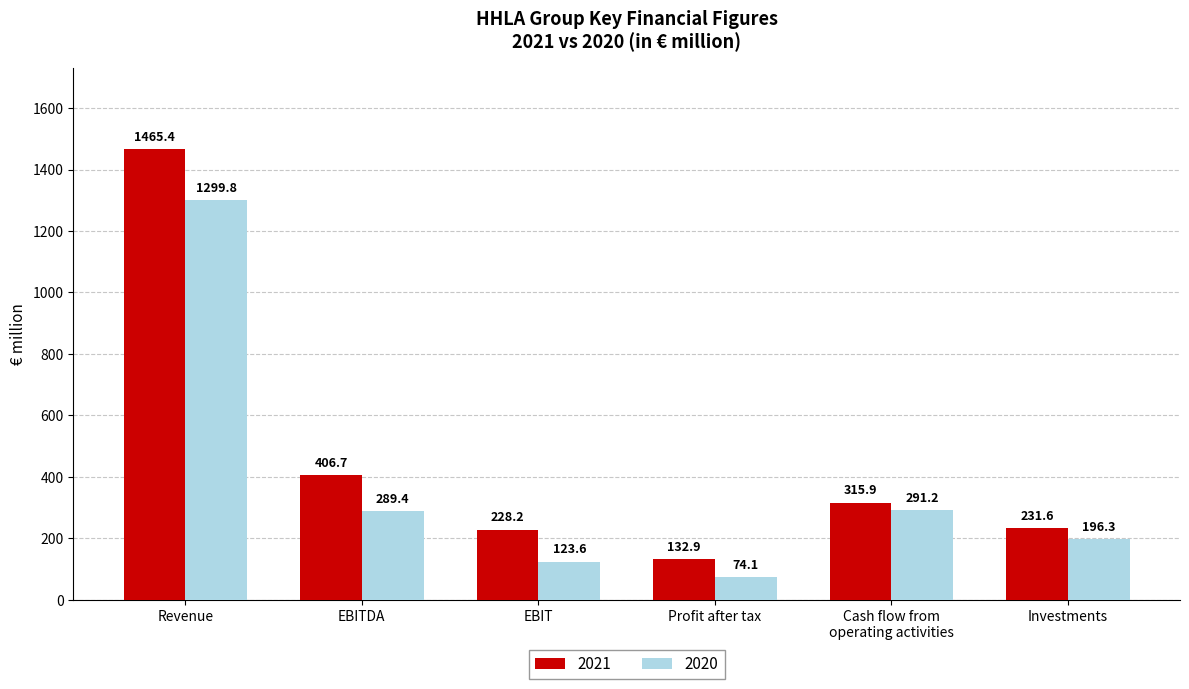

What is the sum of the 2020 values at Revenue and EBITDA?

1589.2